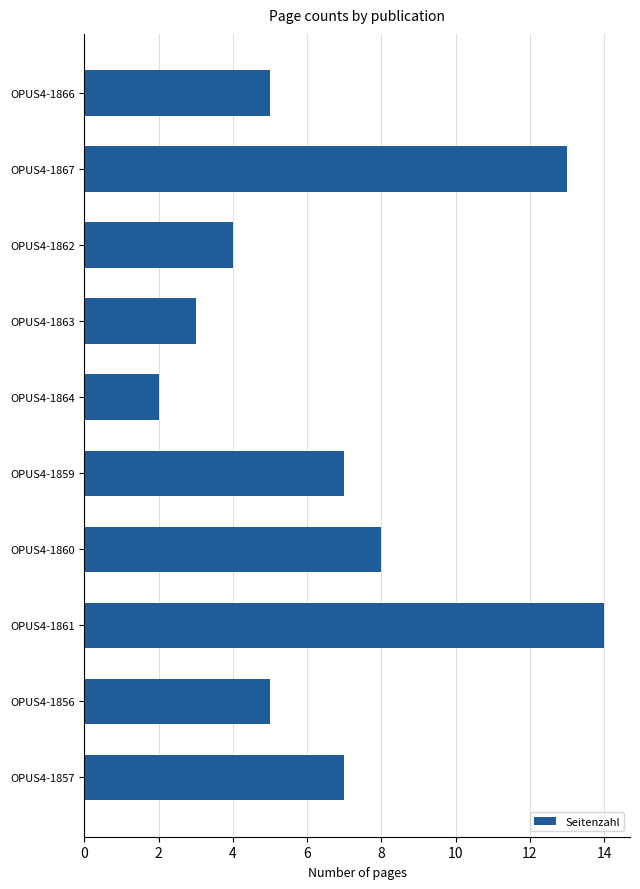

What is the greatest value displayed?

14